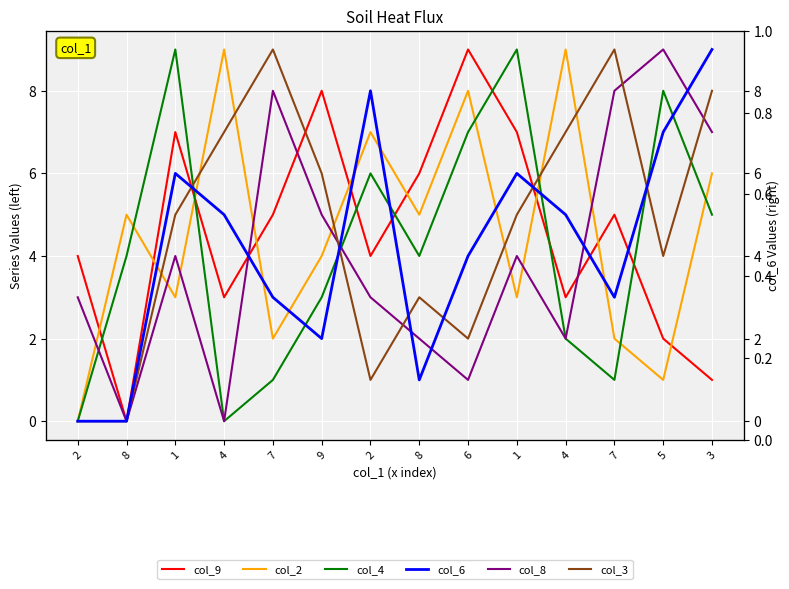

Between 9 and 2, which series saw the biggest shift?

col_6